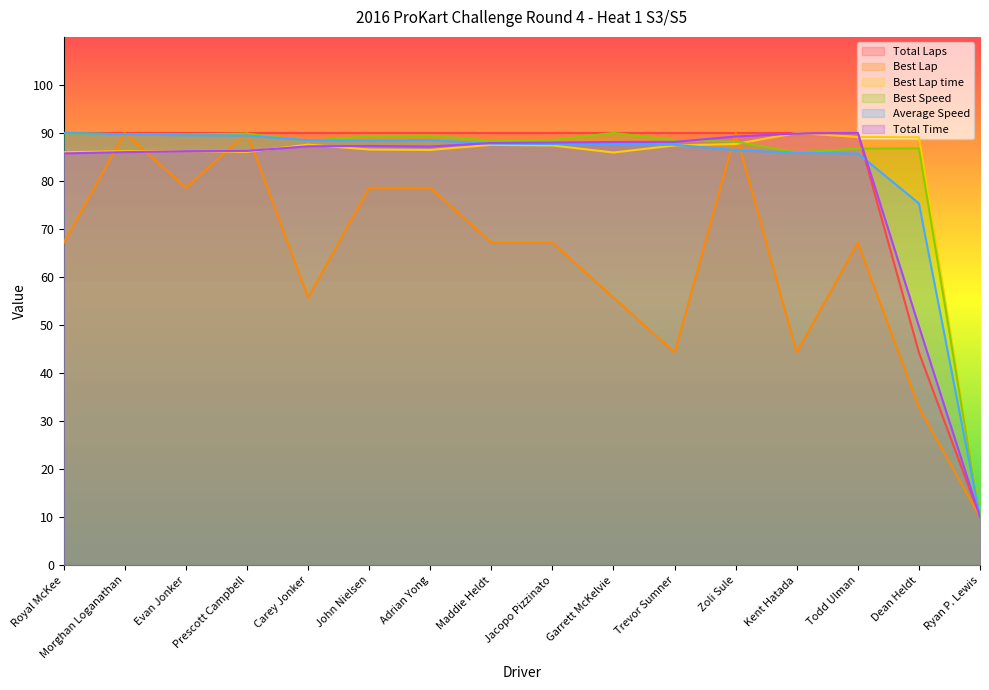

Reading right to left, transcribe all the data shown in this chart.

Total Laps: 10.0	44.3	90.0	90.0	90.0	90.0	90.0	90.0	90.0	90.0	90.0	90.0	90.0	90.0	90.0	90.0
Best Lap: 10.0	32.9	67.1	44.3	90.0	44.3	55.7	67.1	67.1	78.6	78.6	55.7	90.0	78.6	90.0	67.1
Best Lap time: 10.0	89.1	89.2	90.0	87.7	87.4	85.9	87.4	87.5	86.5	86.5	87.6	86.1	86.2	86.2	86.0
Best Speed: 10.0	86.8	86.7	85.9	88.2	88.5	90.0	88.5	88.4	89.4	89.4	88.3	89.9	89.7	89.7	89.9
Average Speed: 10.0	75.3	85.7	85.9	86.4	87.5	87.6	87.7	87.8	88.5	88.4	88.5	89.5	89.5	89.7	90.0
Total Time: 10.0	49.7	90.0	89.9	89.3	88.1	88.1	88.0	87.9	87.2	87.3	87.2	86.3	86.2	86.0	85.7